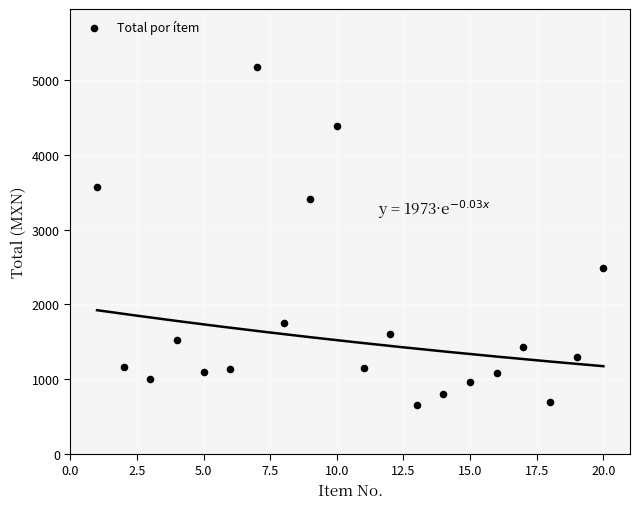

What Y value in the scatter plot is closest to 2912?

2484.0